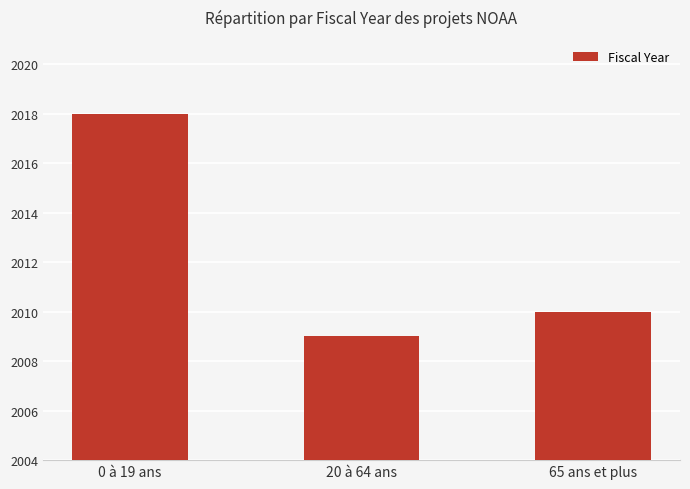

How many distinct data groups are displayed?

1